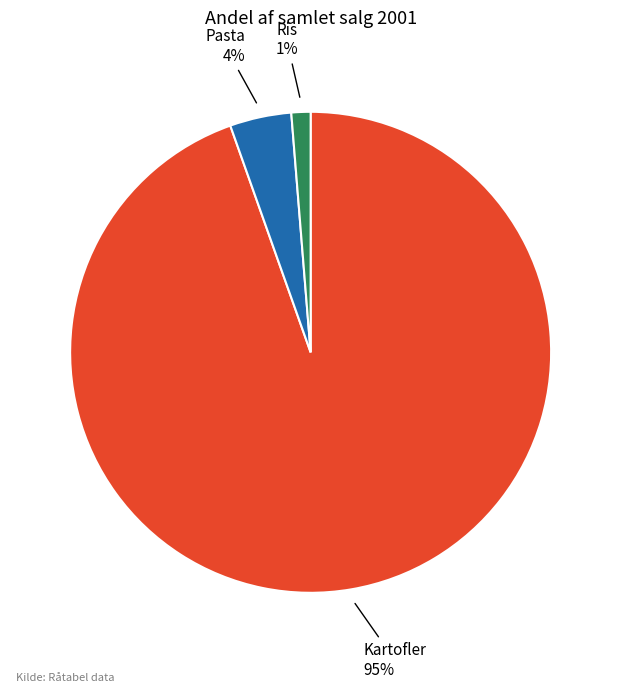

What percentage is the Kartofler slice, to the nearest percent?

95%